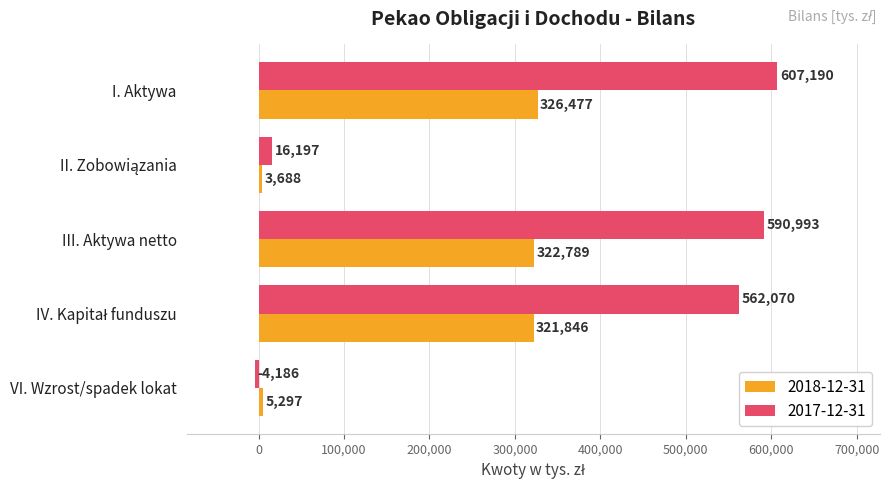

Is it true that 2018-12-31 equals 5297 at VI. Wzrost/spadek lokat?

True